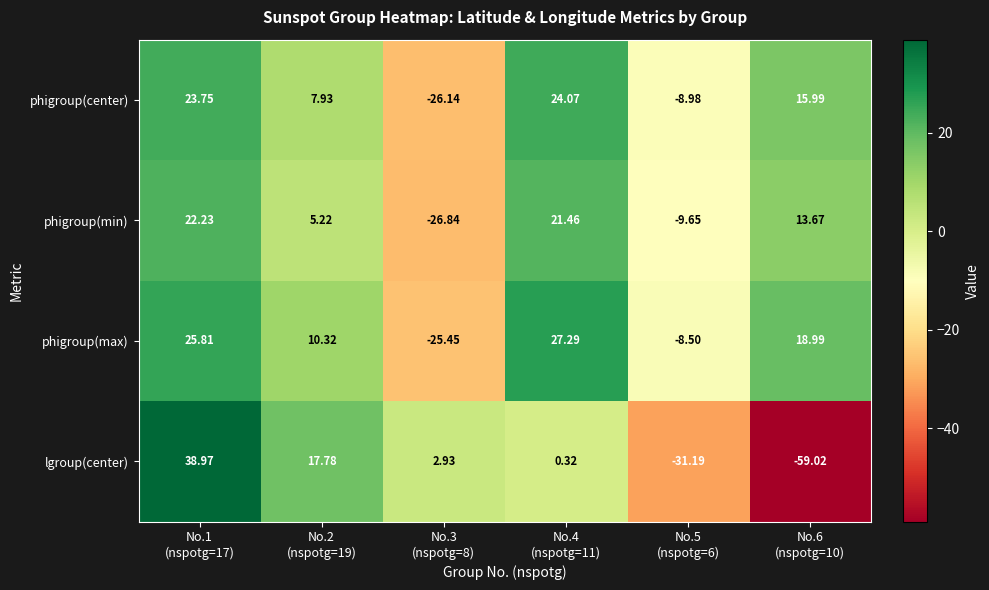

How many categories are shown in the chart?

6